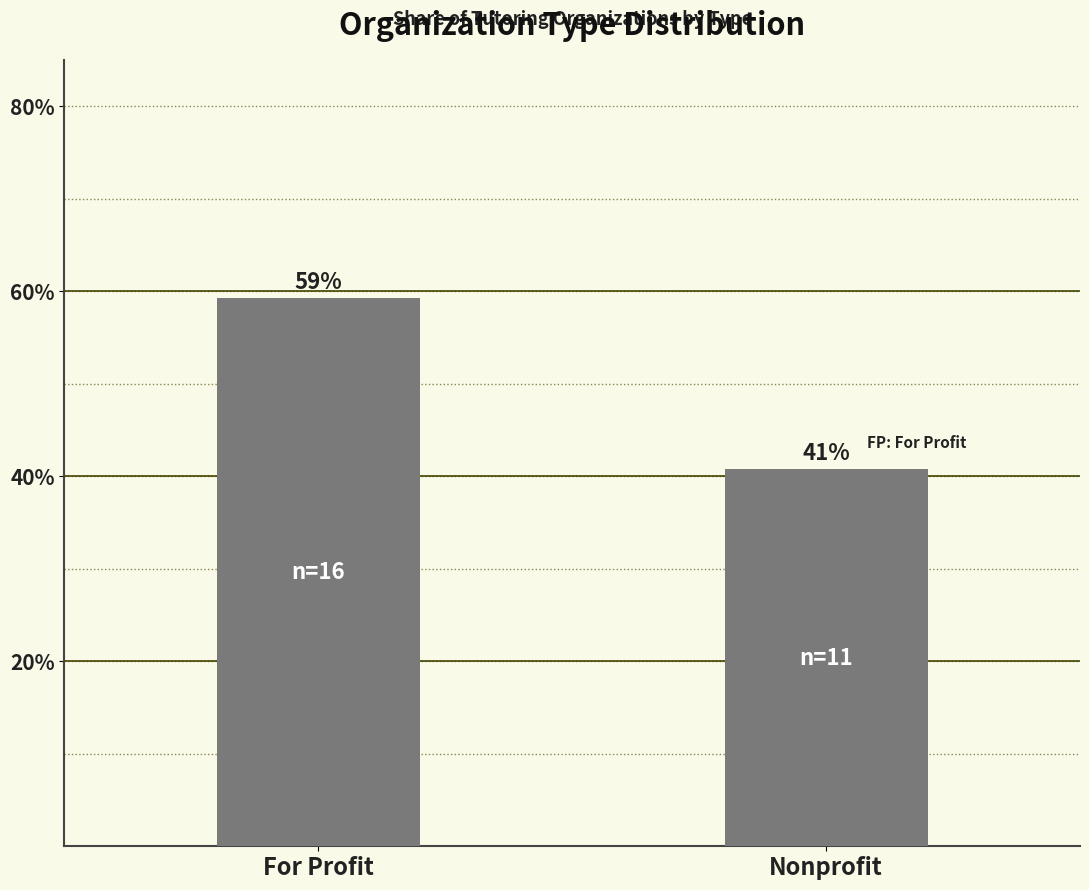

What is the sum of the values at Nonprofit and For Profit?

100.0